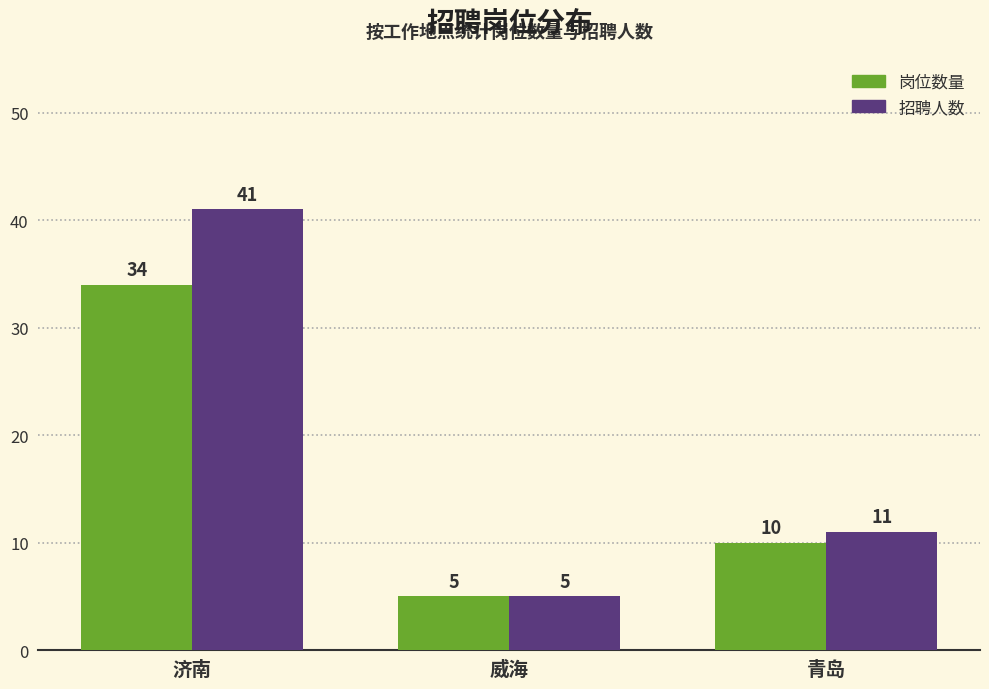

Reading left to right, what are all the values shown in this chart?

岗位数量: 济南=34	威海=5	青岛=10
招聘人数: 济南=41	威海=5	青岛=11